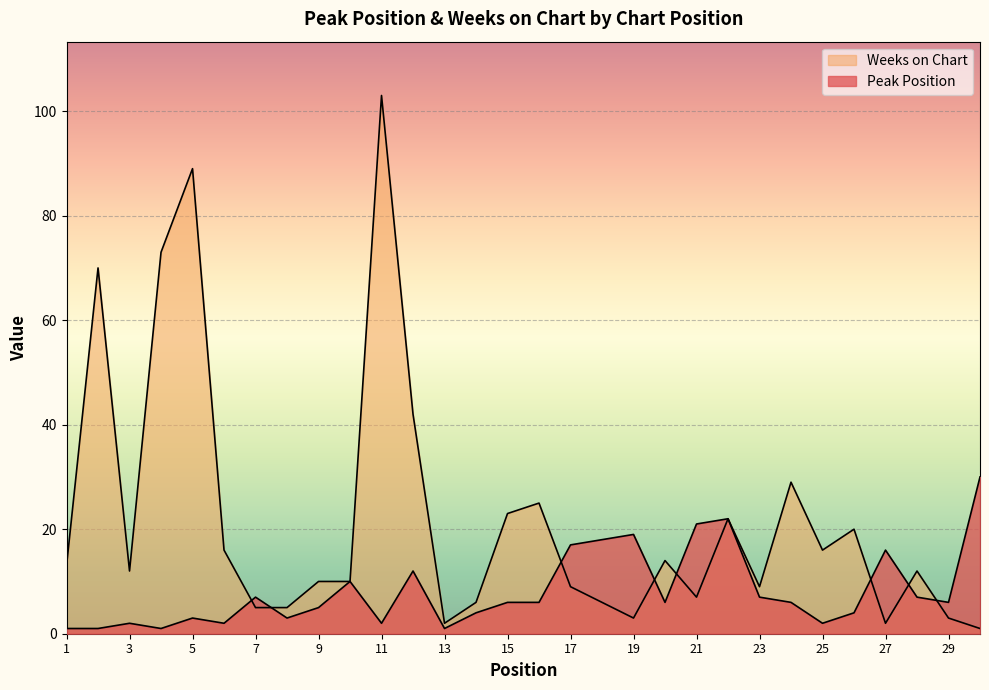

What is the difference between the Peak Position values at 30 and 18?

12